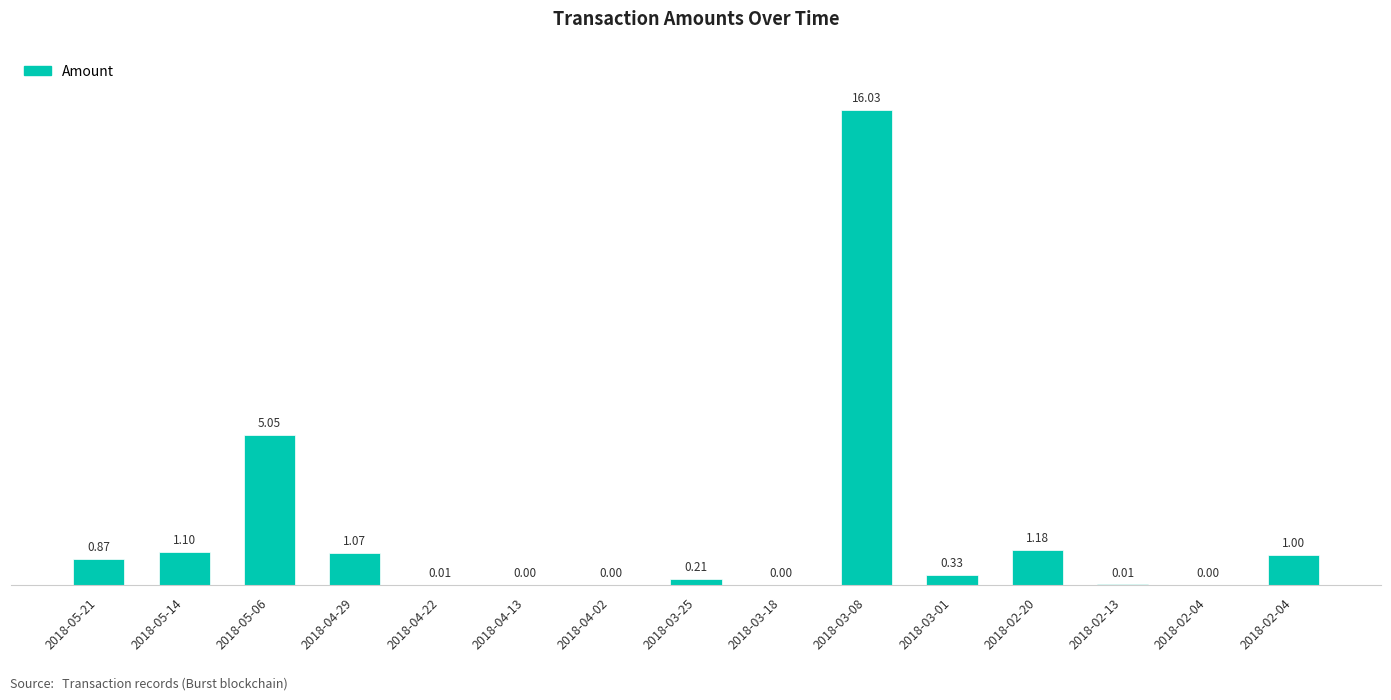

What is the ratio of the value at 2018-03-01 to the value at 2018-04-29?

0.3